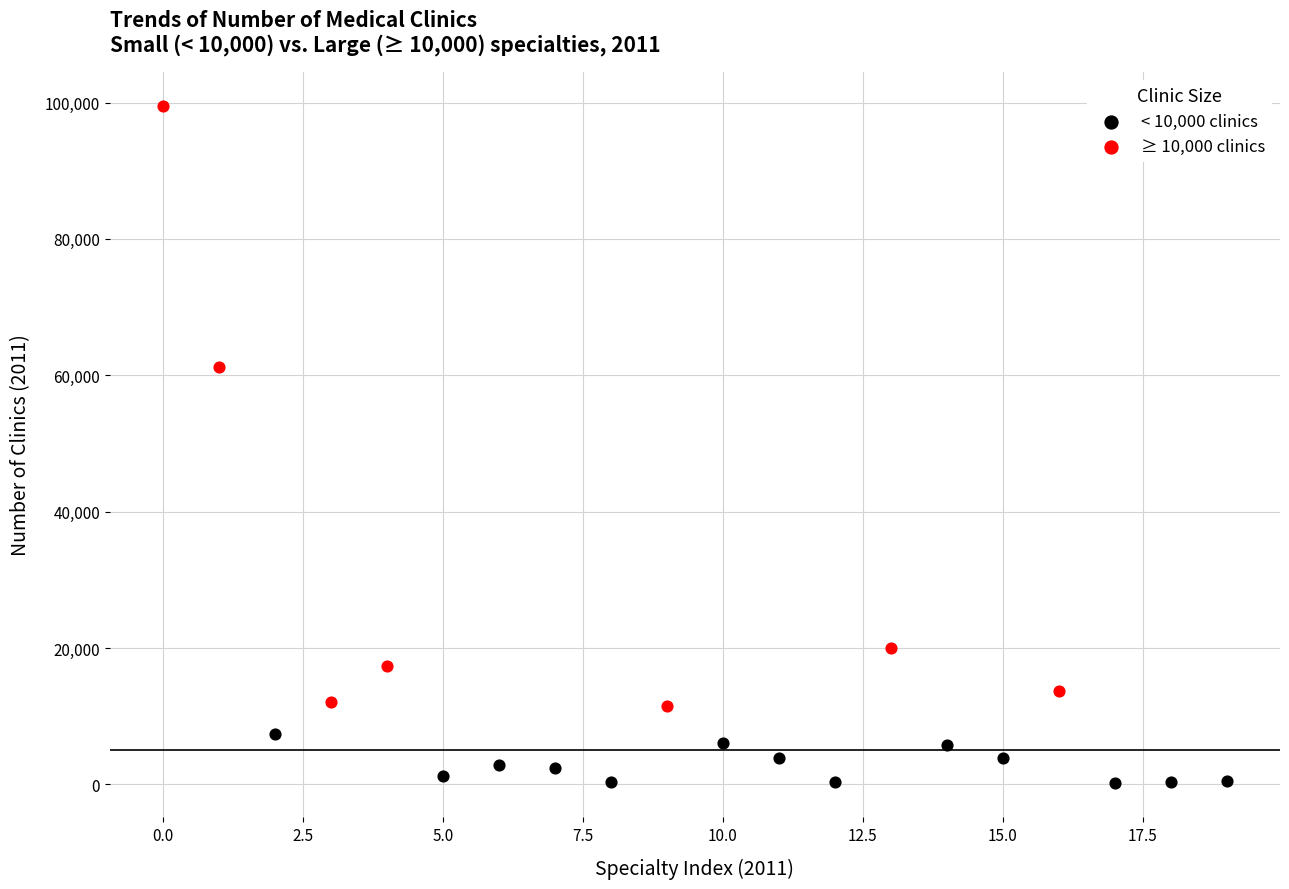

Which series reaches the maximum Y coordinate?

≥ 10,000 clinics